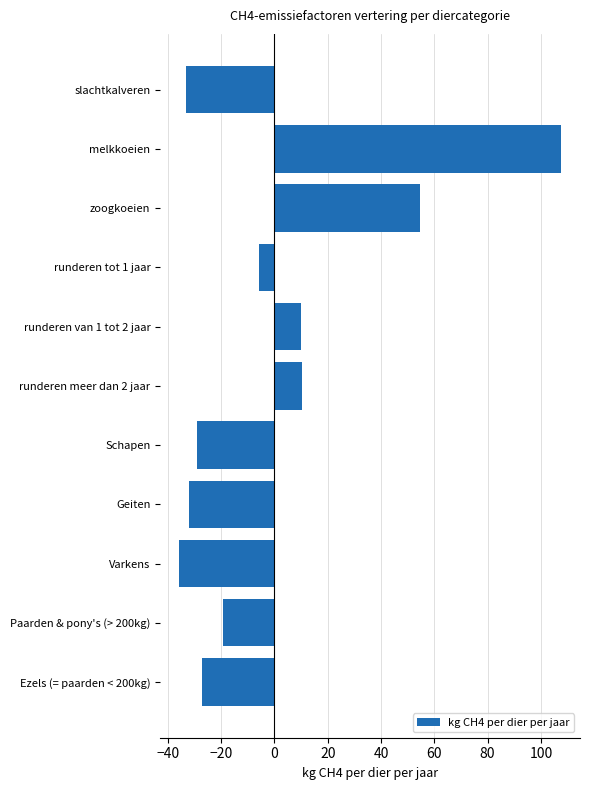

What is the label of the 3rd bar from the top?

zoogkoeien